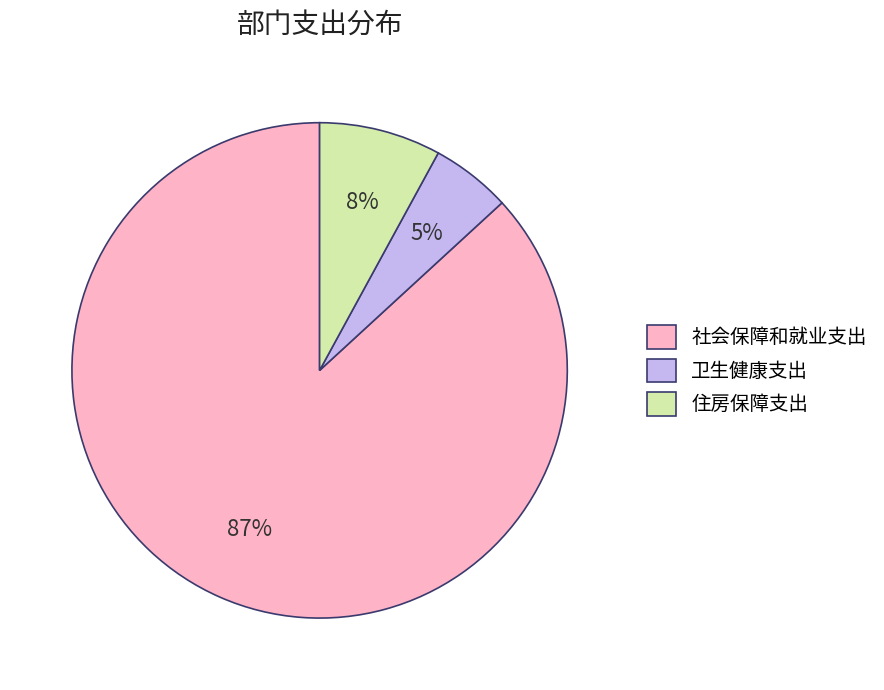

Which category has the smallest portion of the pie?

卫生健康支出